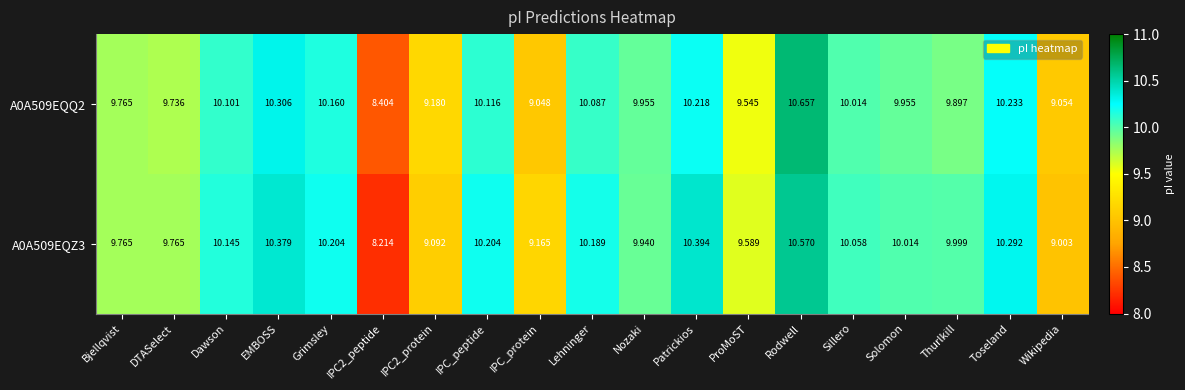

At which category is the sum across all series the highest?

Rodwell